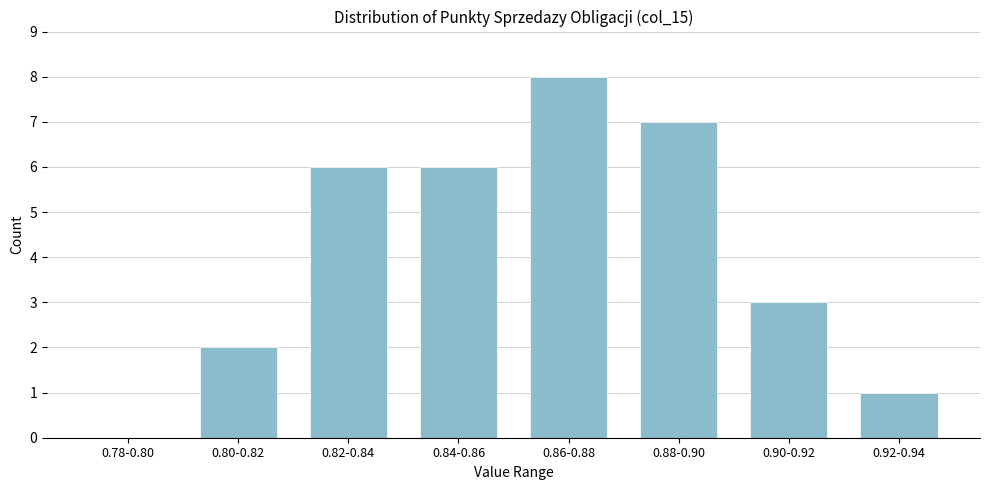

Reading right to left, list all the values displayed in this chart.

0.92-0.94=1	0.90-0.92=3	0.88-0.90=7	0.86-0.88=8	0.84-0.86=6	0.82-0.84=6	0.80-0.82=2	0.78-0.80=0